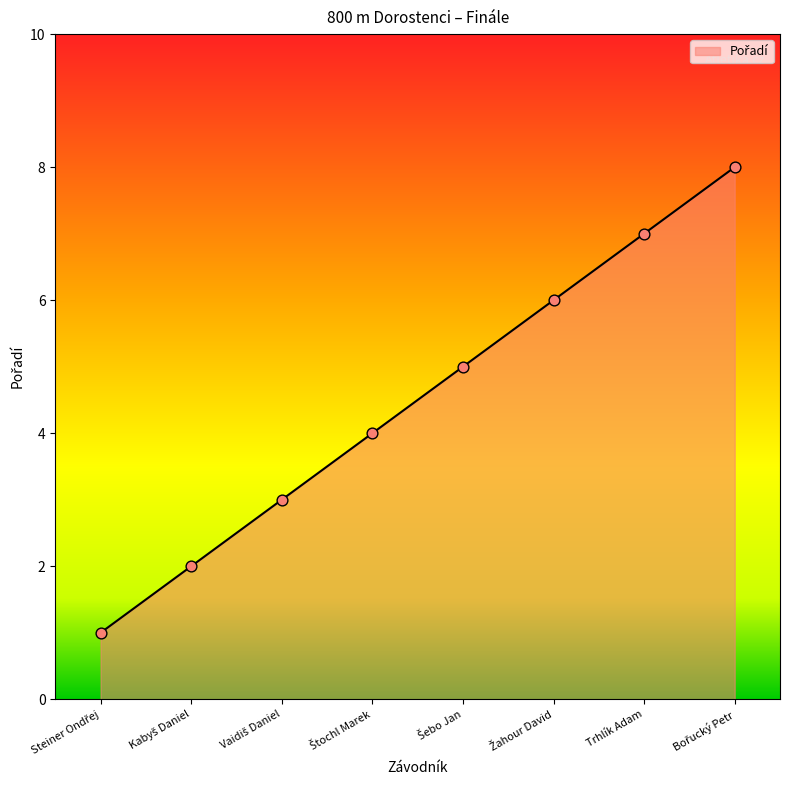

What is the sum of all values?

36